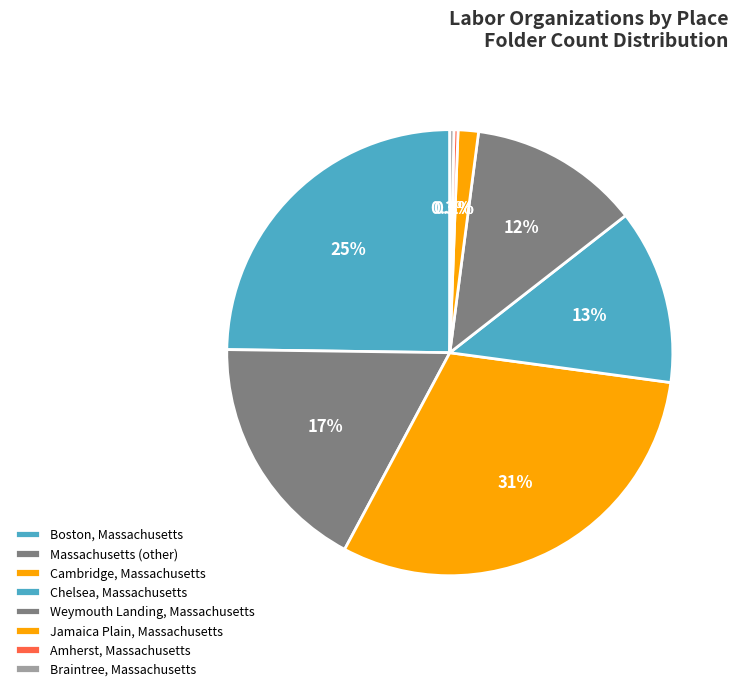

How much of the chart is everything except Chelsea, Massachusetts?

87.3%